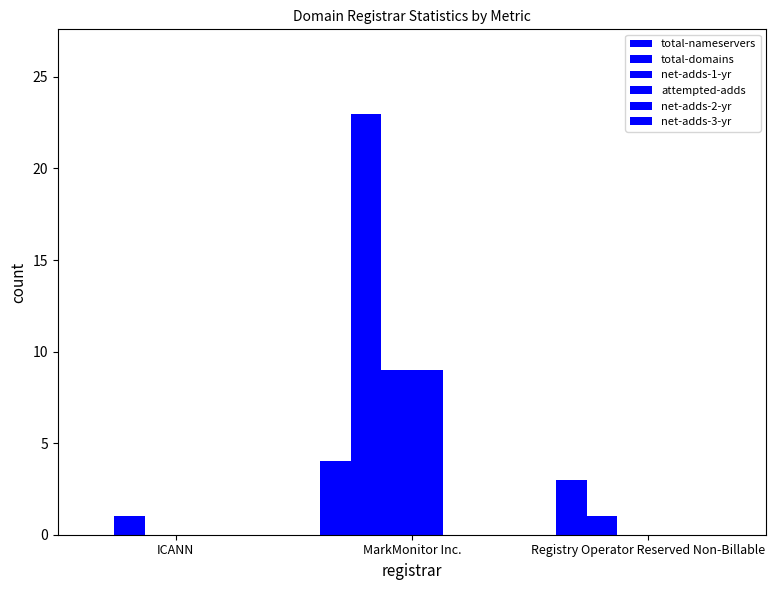

What position from the left is Registry Operator Reserved Non-Billable?

3